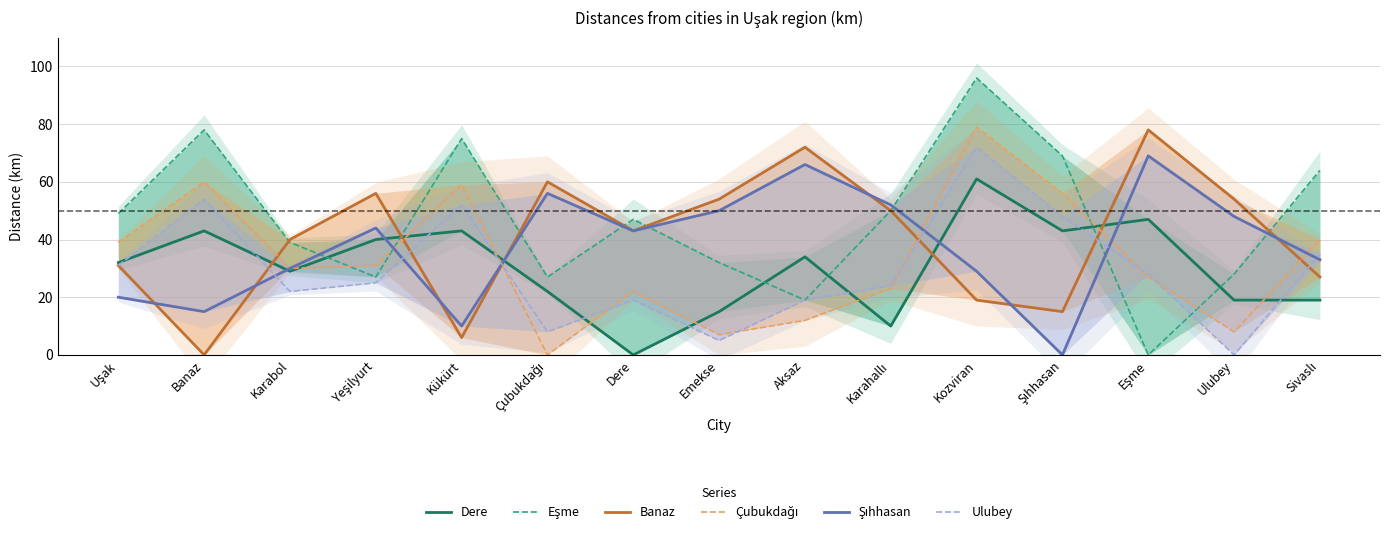

Reading left to right, what are all the values shown in this chart?

Dere: Uşak=32	Banaz=43	Karabol=29	Yeşilyurt=40	Kükürt=43	Çubukdağı=22	Dere=0	Emekse=15	Aksaz=34	Karahallı=10	Kozviran=61	Şıhhasan=43	Eşme=47	Ulubey=19	Sivaslı=19
Eşme: Uşak=49	Banaz=78	Karabol=39	Yeşilyurt=27	Kükürt=75	Çubukdağı=27	Dere=47	Emekse=32	Aksaz=19	Karahallı=50	Kozviran=96	Şıhhasan=69	Eşme=0	Ulubey=28	Sivaslı=64
Banaz: Uşak=31	Banaz=0	Karabol=40	Yeşilyurt=56	Kükürt=6	Çubukdağı=60	Dere=43	Emekse=54	Aksaz=72	Karahallı=50	Kozviran=19	Şıhhasan=15	Eşme=78	Ulubey=54	Sivaslı=27
Çubukdağı: Uşak=39	Banaz=60	Karabol=30	Yeşilyurt=31	Kükürt=59	Çubukdağı=0	Dere=22	Emekse=7	Aksaz=12	Karahallı=23	Kozviran=79	Şıhhasan=56	Eşme=27	Ulubey=8	Sivaslı=40
Şıhhasan: Uşak=20	Banaz=15	Karabol=30	Yeşilyurt=44	Kükürt=10	Çubukdağı=56	Dere=43	Emekse=50	Aksaz=66	Karahallı=52	Kozviran=29	Şıhhasan=0	Eşme=69	Ulubey=48	Sivaslı=33
Ulubey: Uşak=31	Banaz=54	Karabol=22	Yeşilyurt=25	Kükürt=52	Çubukdağı=8	Dere=19	Emekse=5	Aksaz=19	Karahallı=24	Kozviran=72	Şıhhasan=48	Eşme=28	Ulubey=0	Sivaslı=35